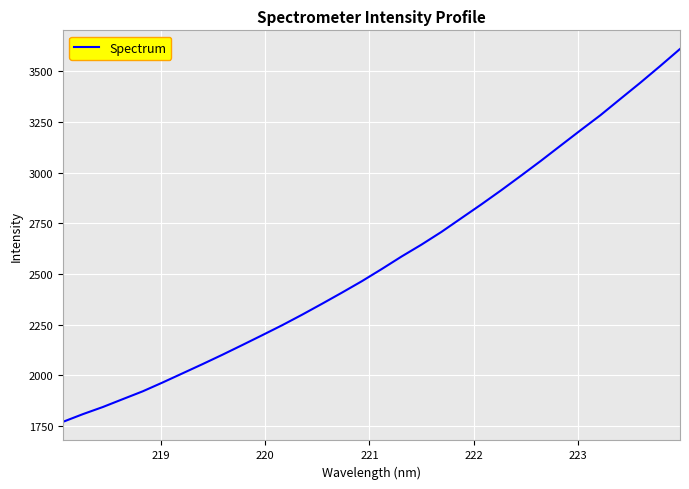

What is the minimum value shown in the chart?

1771.3